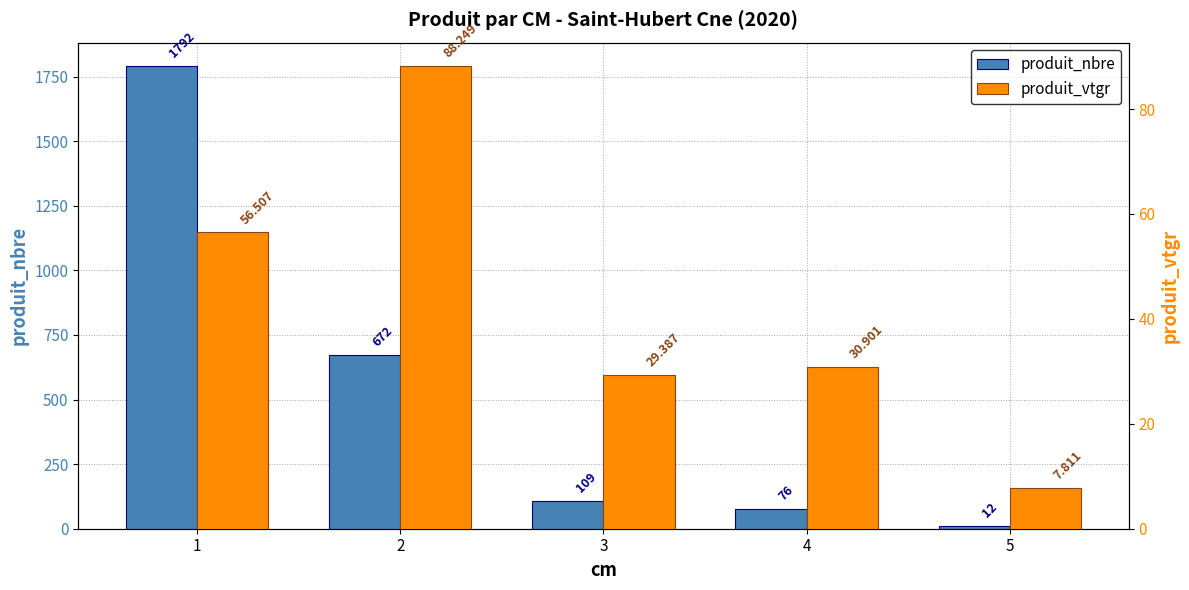

At which category does the chart reach its peak across all series?

1